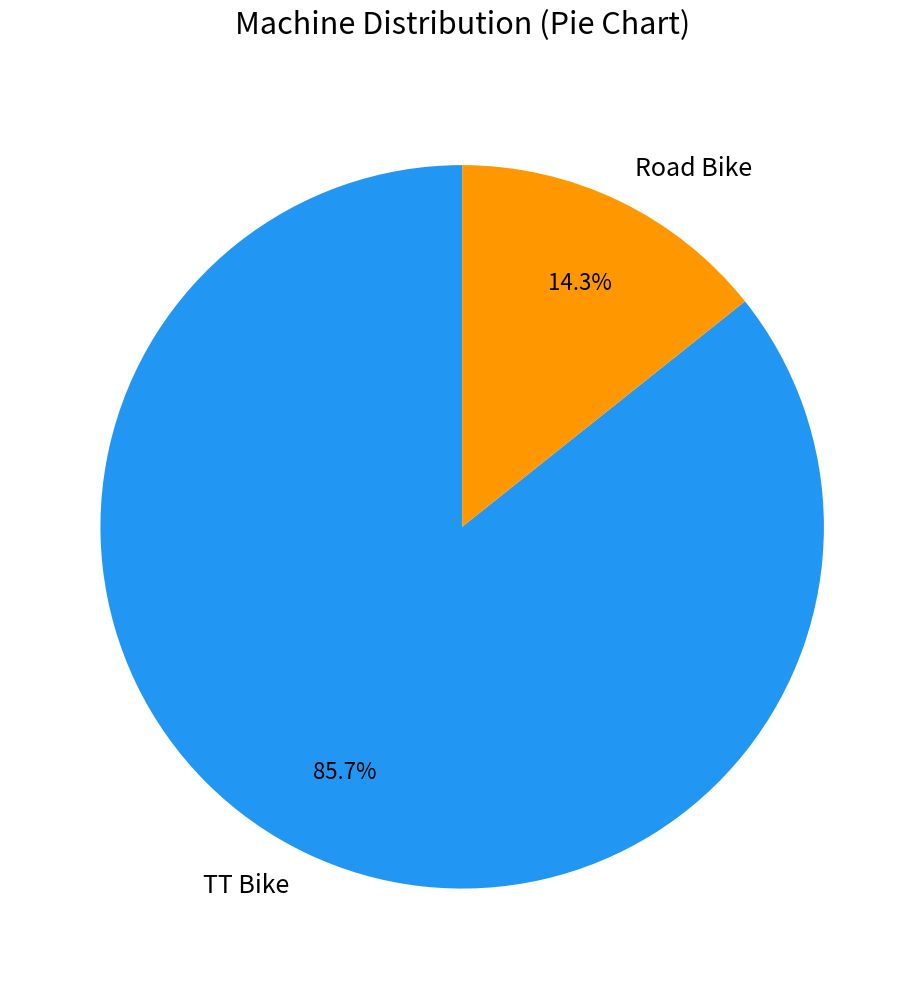

How many segments does this pie chart have?

2